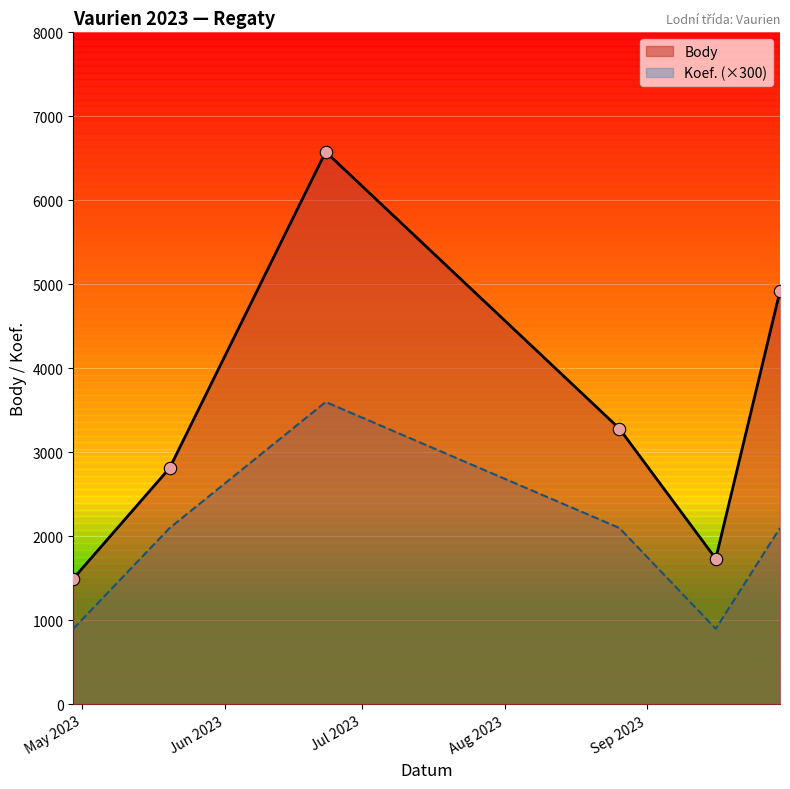

At how many categories does at least one series exceed 1669?

5